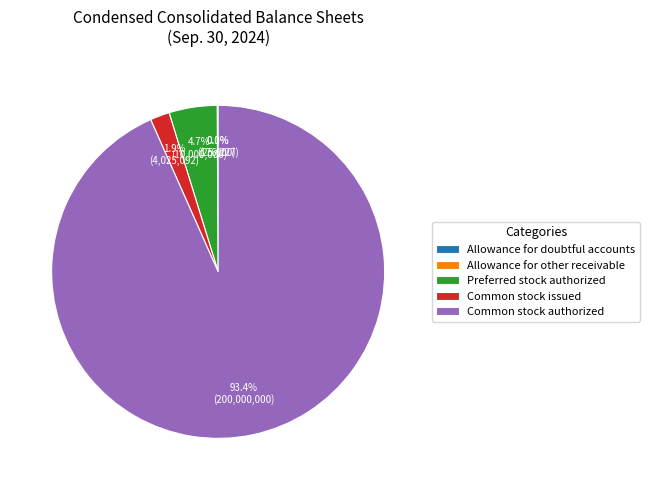

Is Common stock issued the majority of the pie?

No